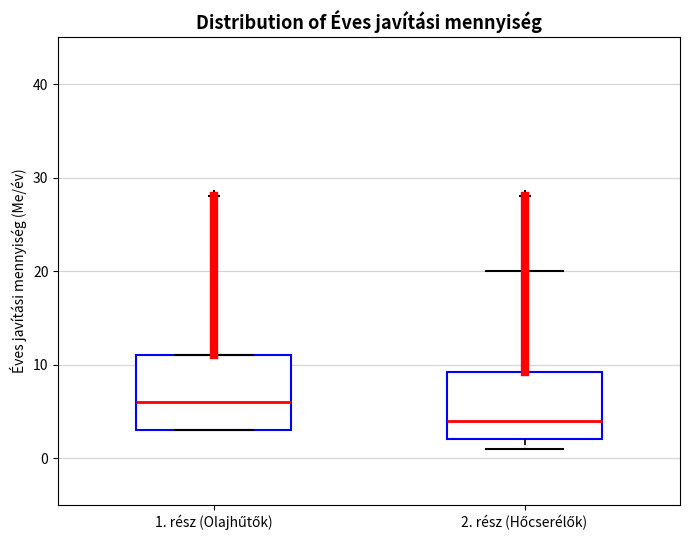

Where is the upper edge of the box for 1. rész (Olajhűtők) on the y-axis? The values are not printed on the chart, so give them approximately, as read against the axis.

11